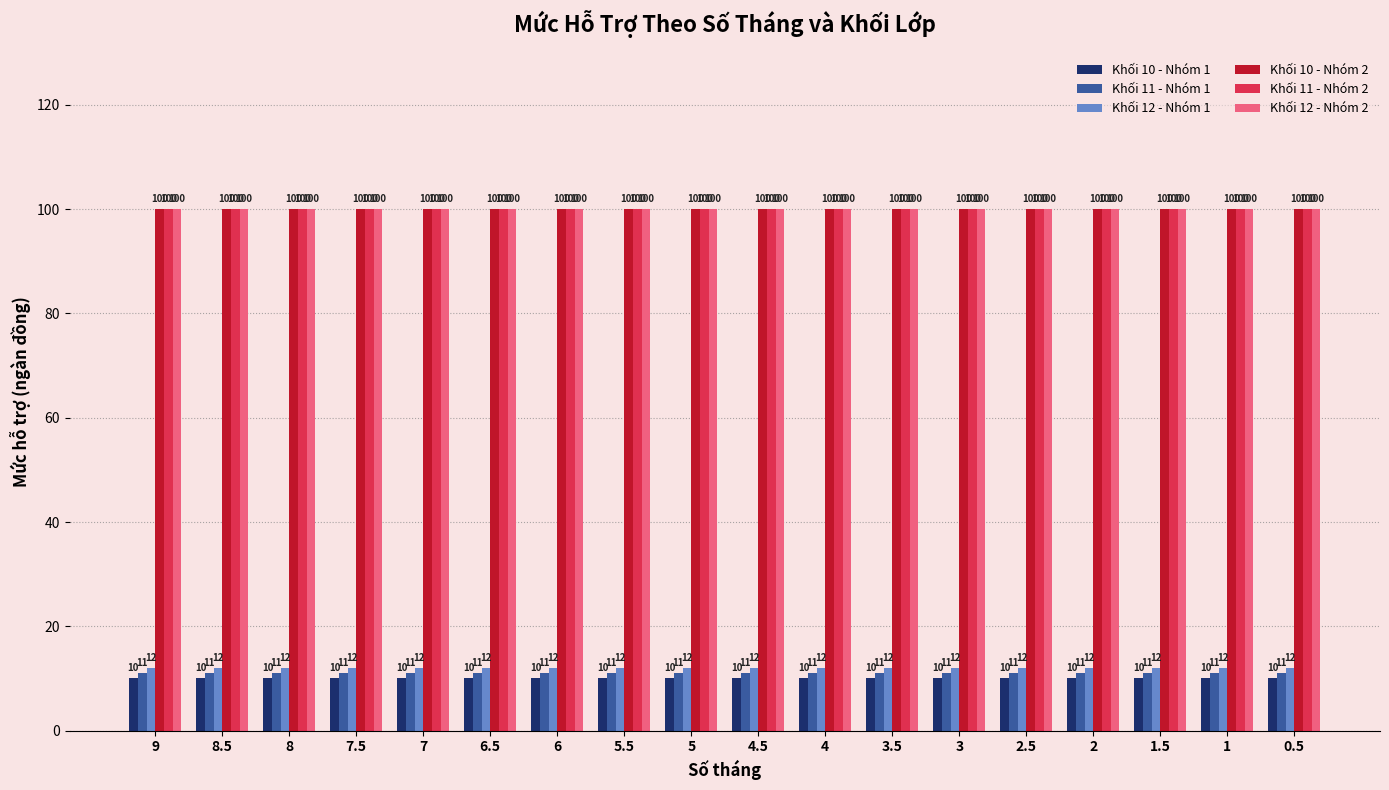

What is the label of the 2nd bar from the right?

1